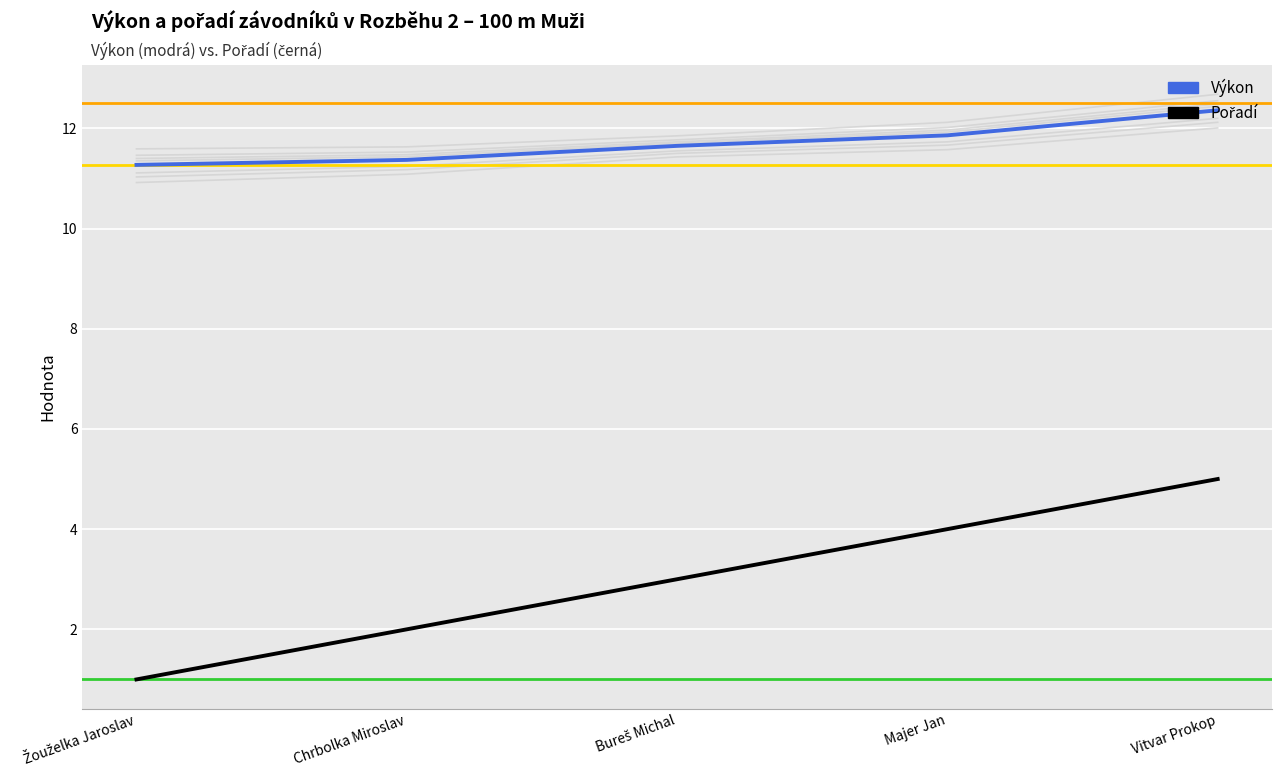

Reading left to right, transcribe all the data shown in this chart.

Výkon: 11.3	11.4	11.7	11.9	12.4
Pořadí: 1.0	2.0	3.0	4.0	5.0